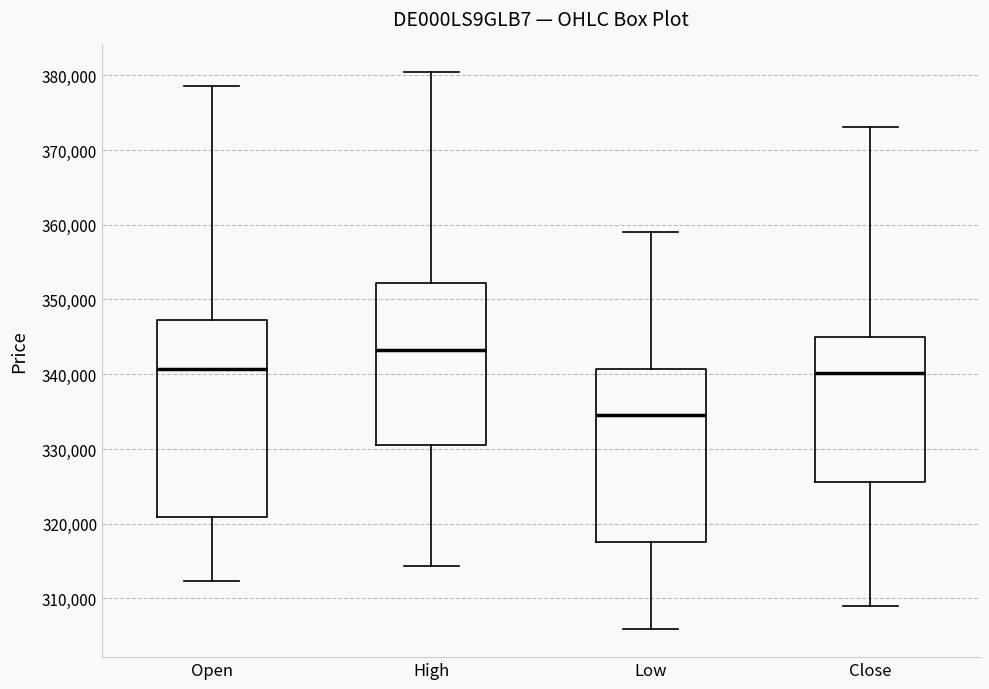

Which box is the tallest, from its lower edge to its upper edge?

Open